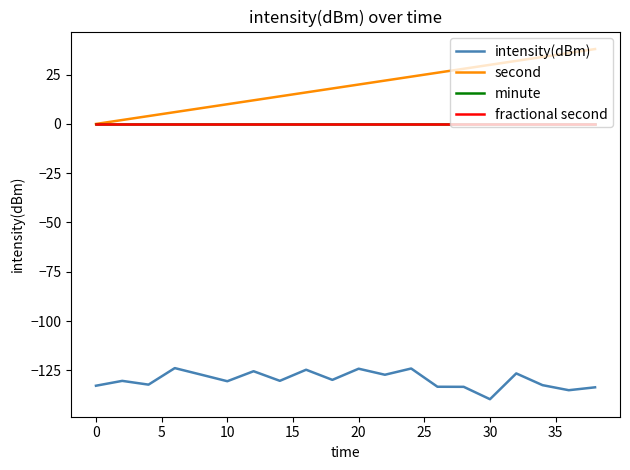

Which series has the widest spread of values?

second